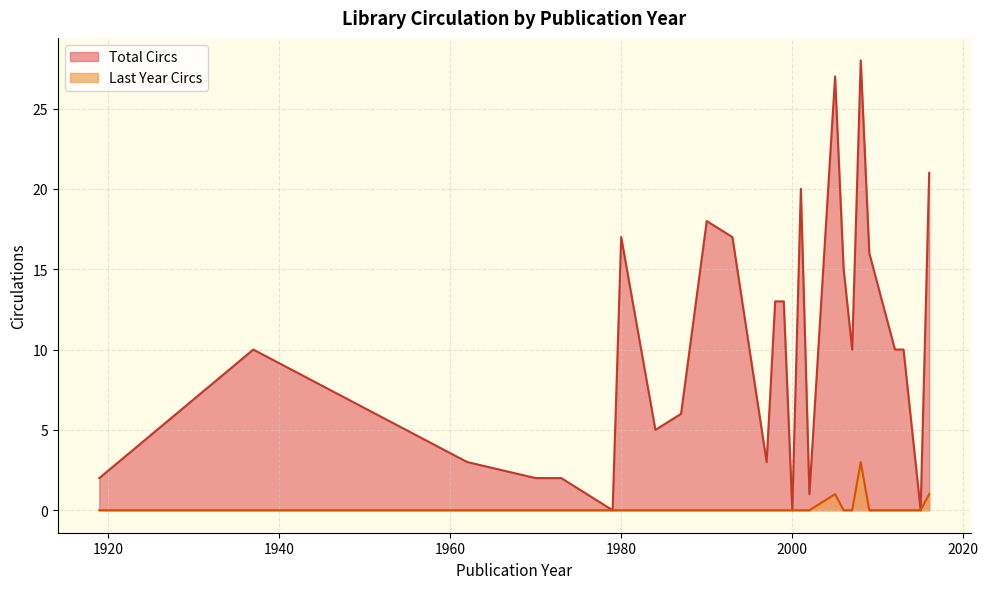

True or false: Last Year Circs and Total Circs cross at least once.

False